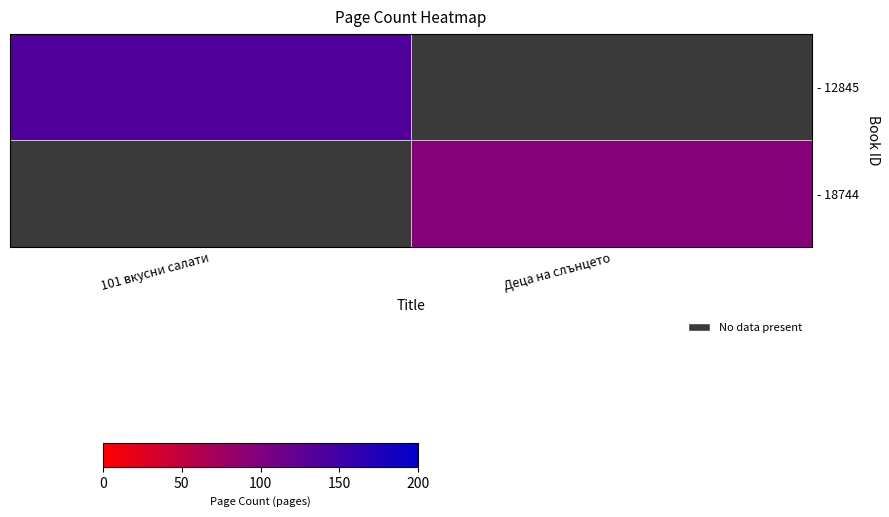

The value of - 18744 at Деца на слънцето is 96.0. True or false?

True